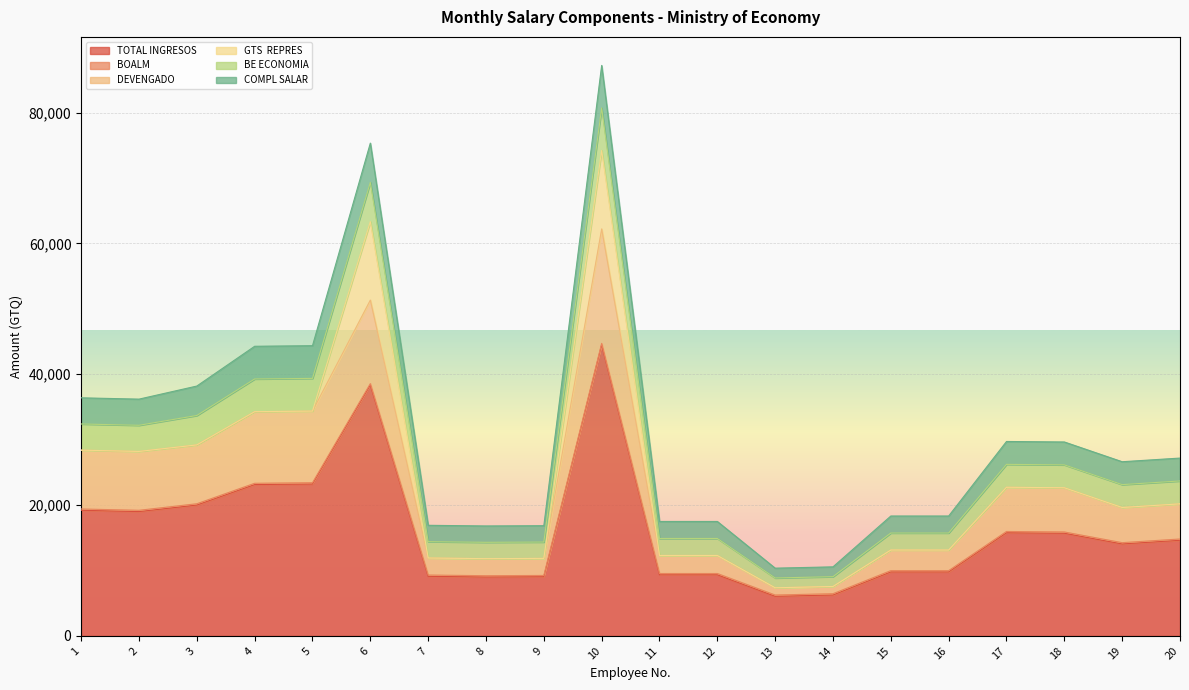

At which category is the sum across all series the highest?

10